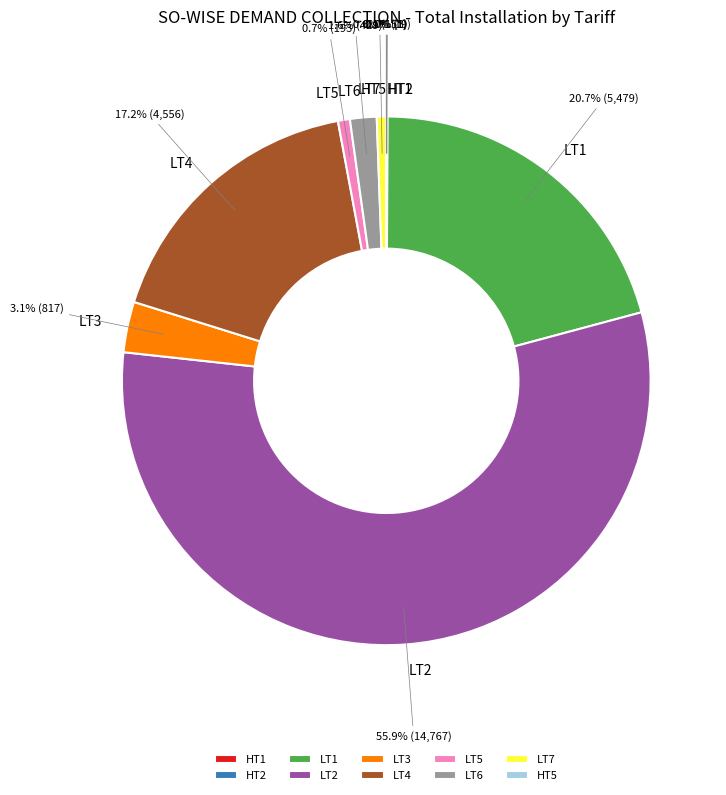

To the nearest percent, what is the combined percentage of LT3 and LT5?

4%